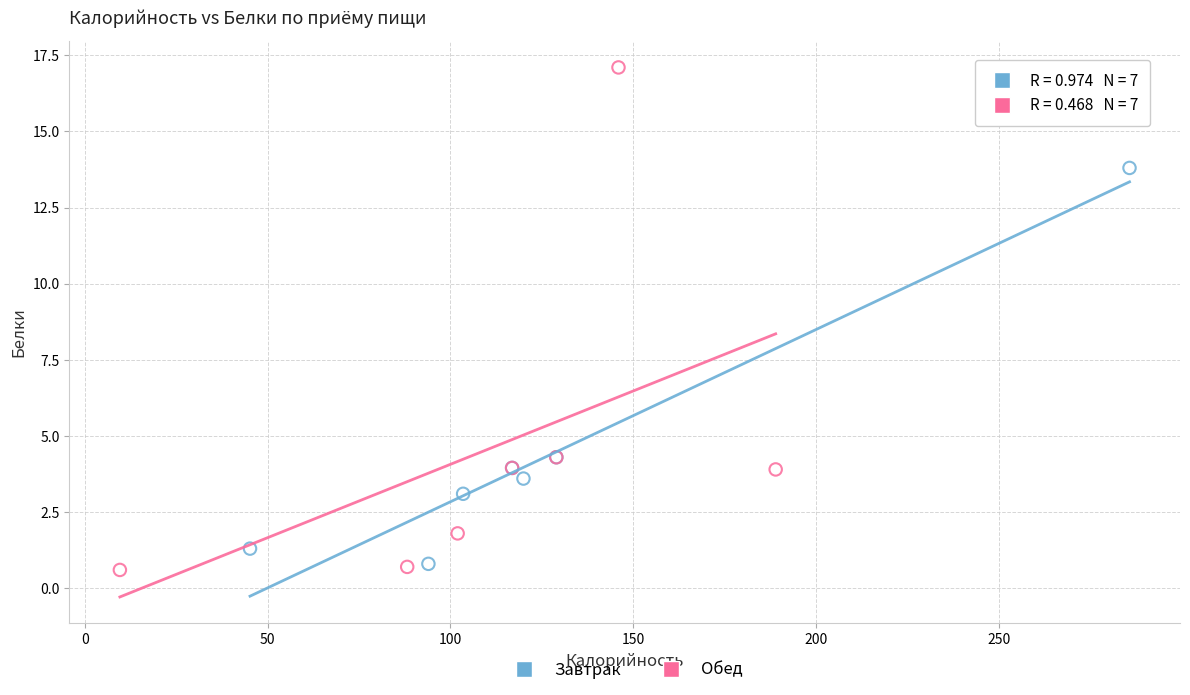

Which series has the largest Y range (max minus min)?

Обед